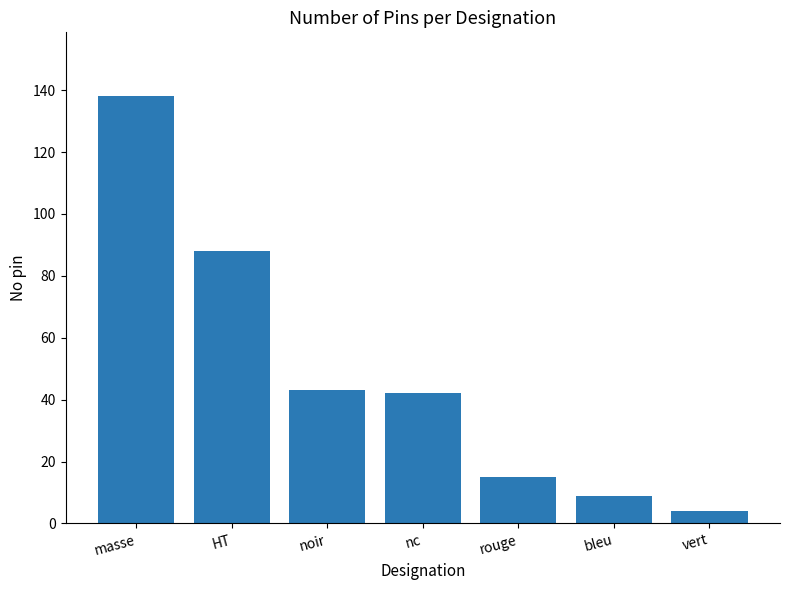

Reading left to right, what are all the values shown in this chart?

masse=138	HT=88	noir=43	nc=42	rouge=15	bleu=9	vert=4